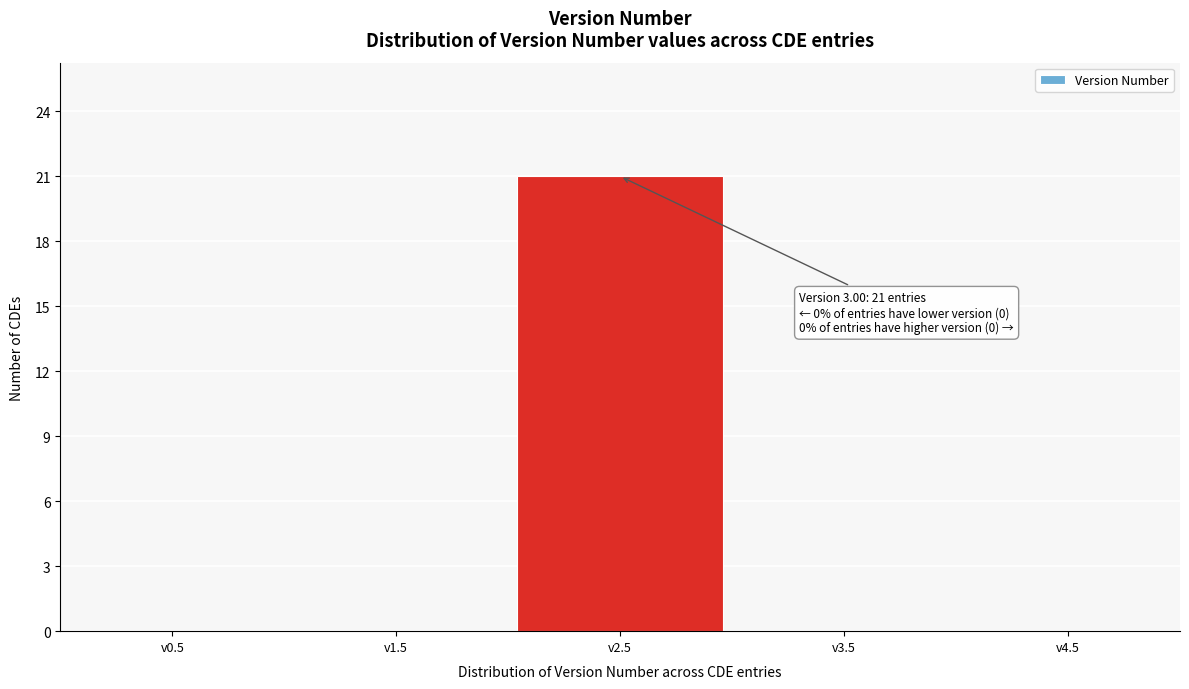

Reading left to right, list all the values displayed in this chart.

v0.5=0	v1.5=0	v2.5=21	v3.5=0	v4.5=0